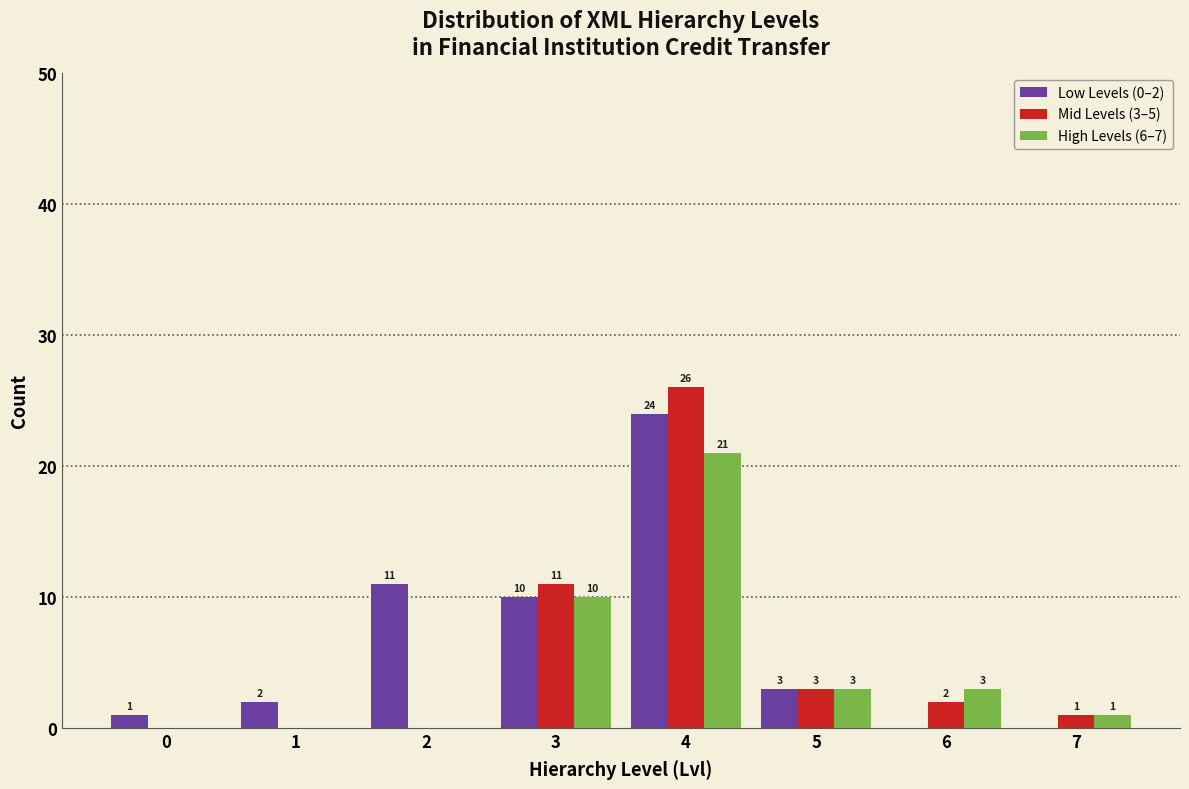

Reading right to left, extract all data points from this chart.

Low Levels (0–2): 7=0	6=0	5=3	4=24	3=10	2=11	1=2	0=1
Mid Levels (3–5): 7=1	6=2	5=3	4=26	3=11	2=0	1=0	0=0
High Levels (6–7): 7=1	6=3	5=3	4=21	3=10	2=0	1=0	0=0